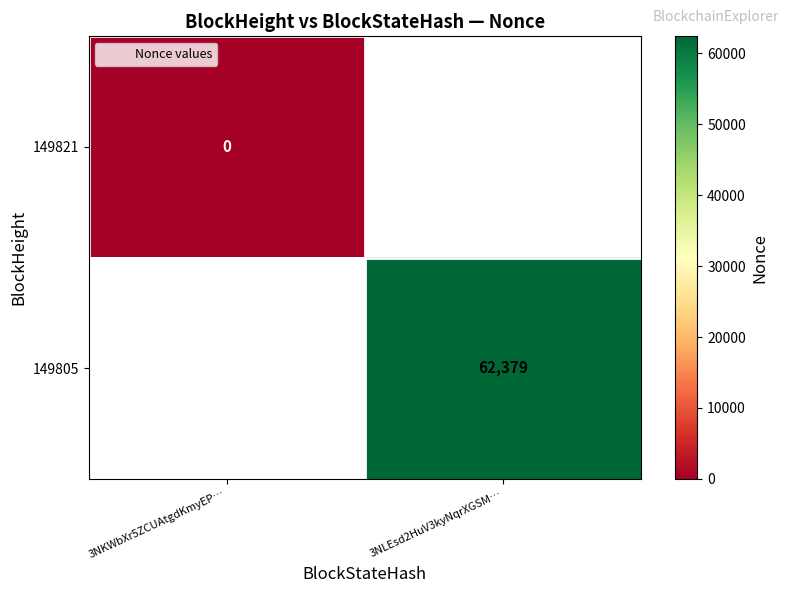

Rank the categories by 149805 value from highest to lowest.

3NKWbXr5ZCUAtgdKmyEP…, 3NLEsd2HuV3kyNqrXGSM…